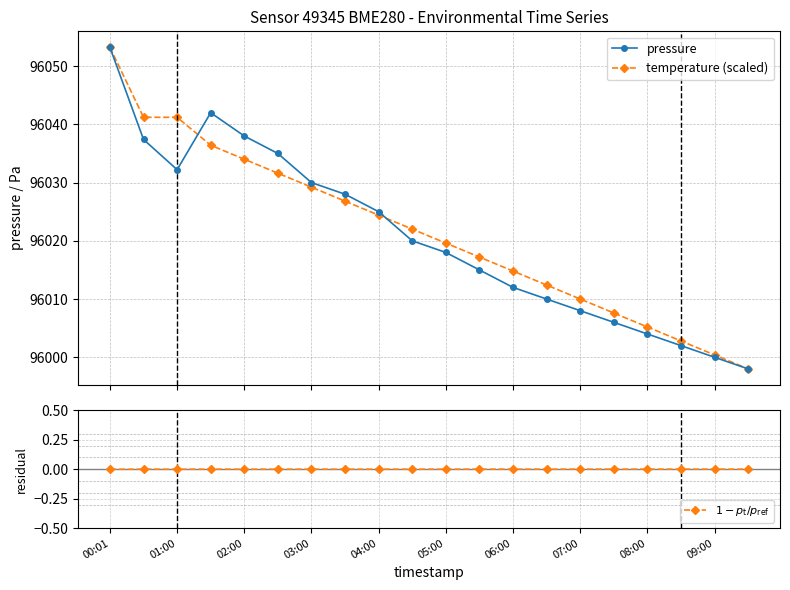

How many lines are shown in the chart?

3